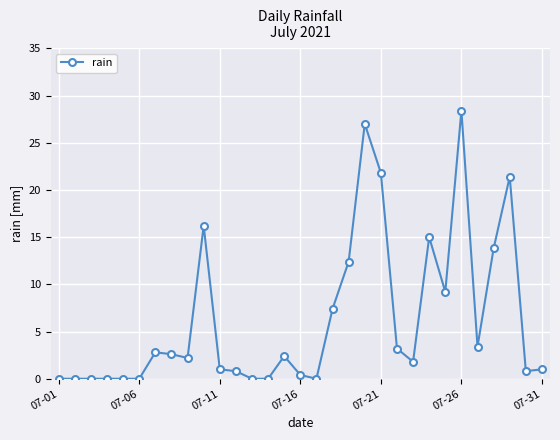

True or false: the data has more than 0 interior local peaks.

True